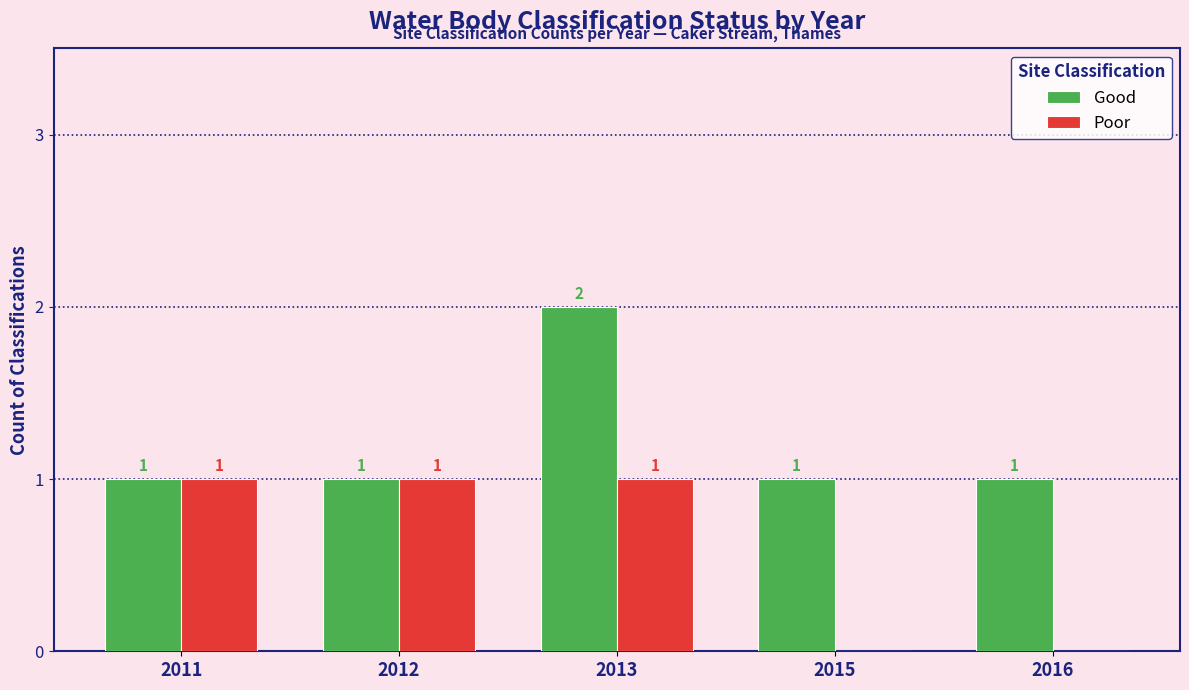

What is the difference between the Good values at 2013 and 2012?

1